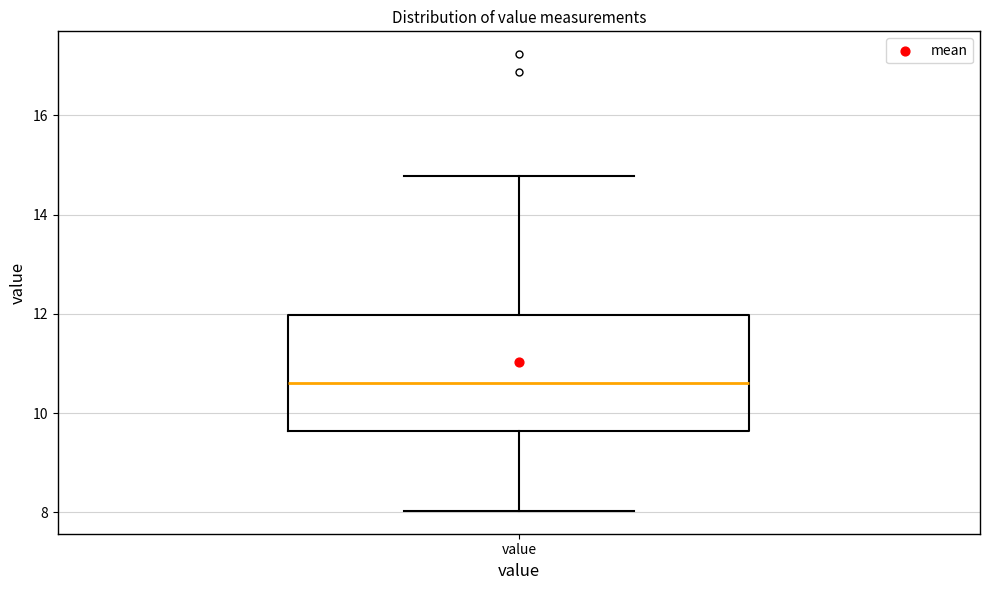

Where does the median line of the box for value sit on the y-axis? The values are not printed on the chart, so give them approximately, as read against the axis.

10.6